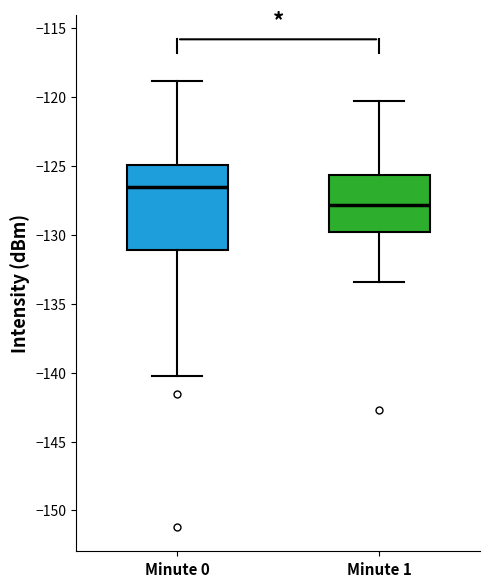

Which box's median line is the highest?

Minute 0